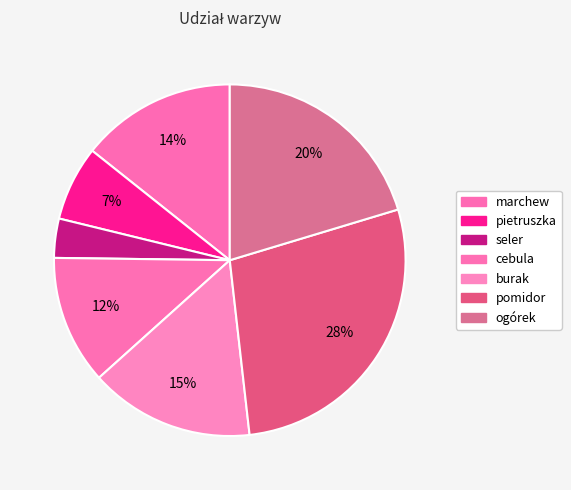

Is there any slice that represents more than half of the pie?

No